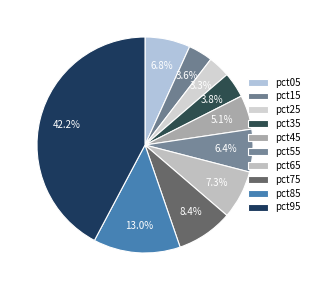

To the nearest percent, what is the combined percentage of pct55 and pct45?

12%